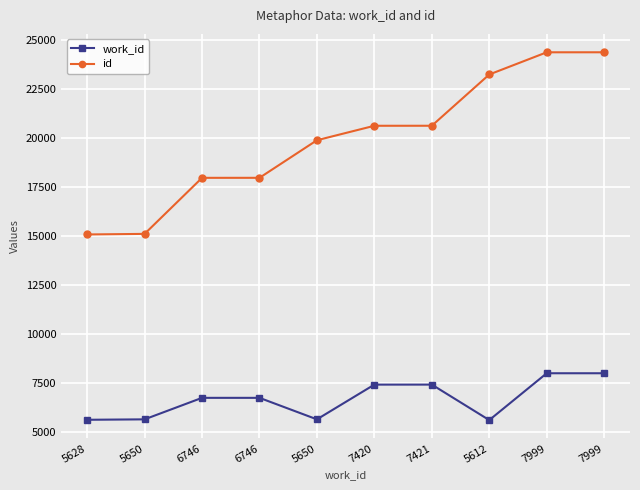

List the series in order of their overall mean, highest first.

id, work_id